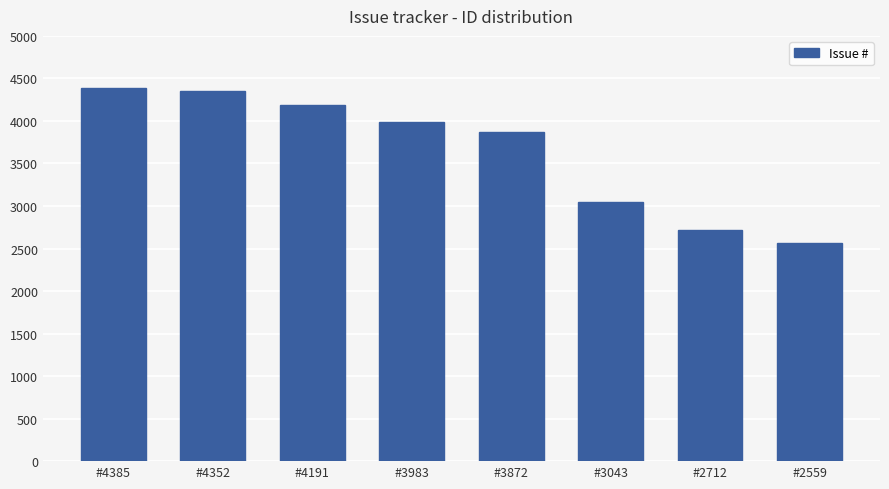

What is the ratio of the value at #4385 to the value at #4352?

1.0